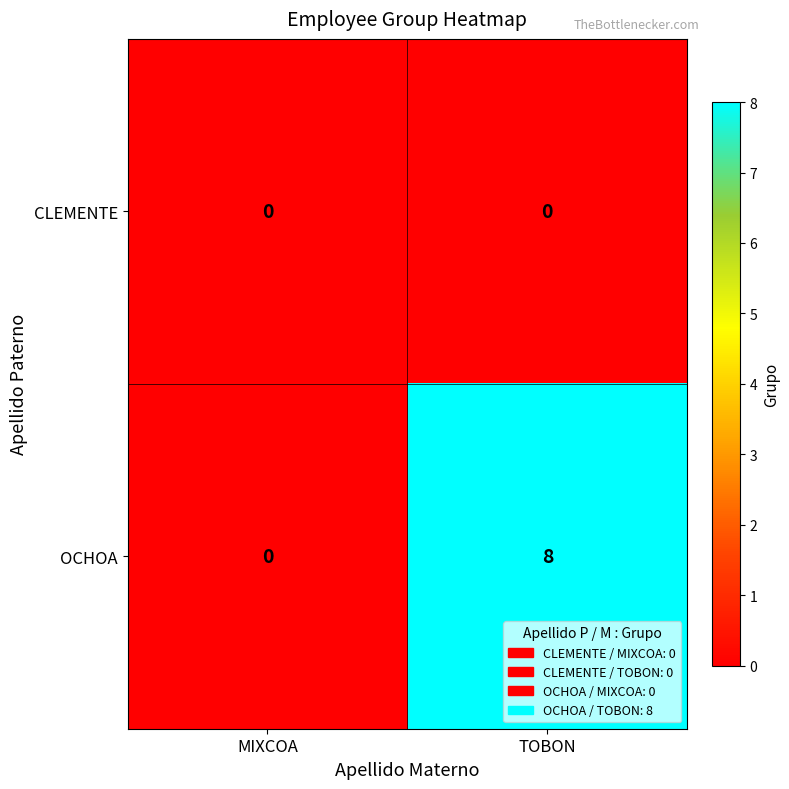

At how many categories does at least one series exceed 1?

1